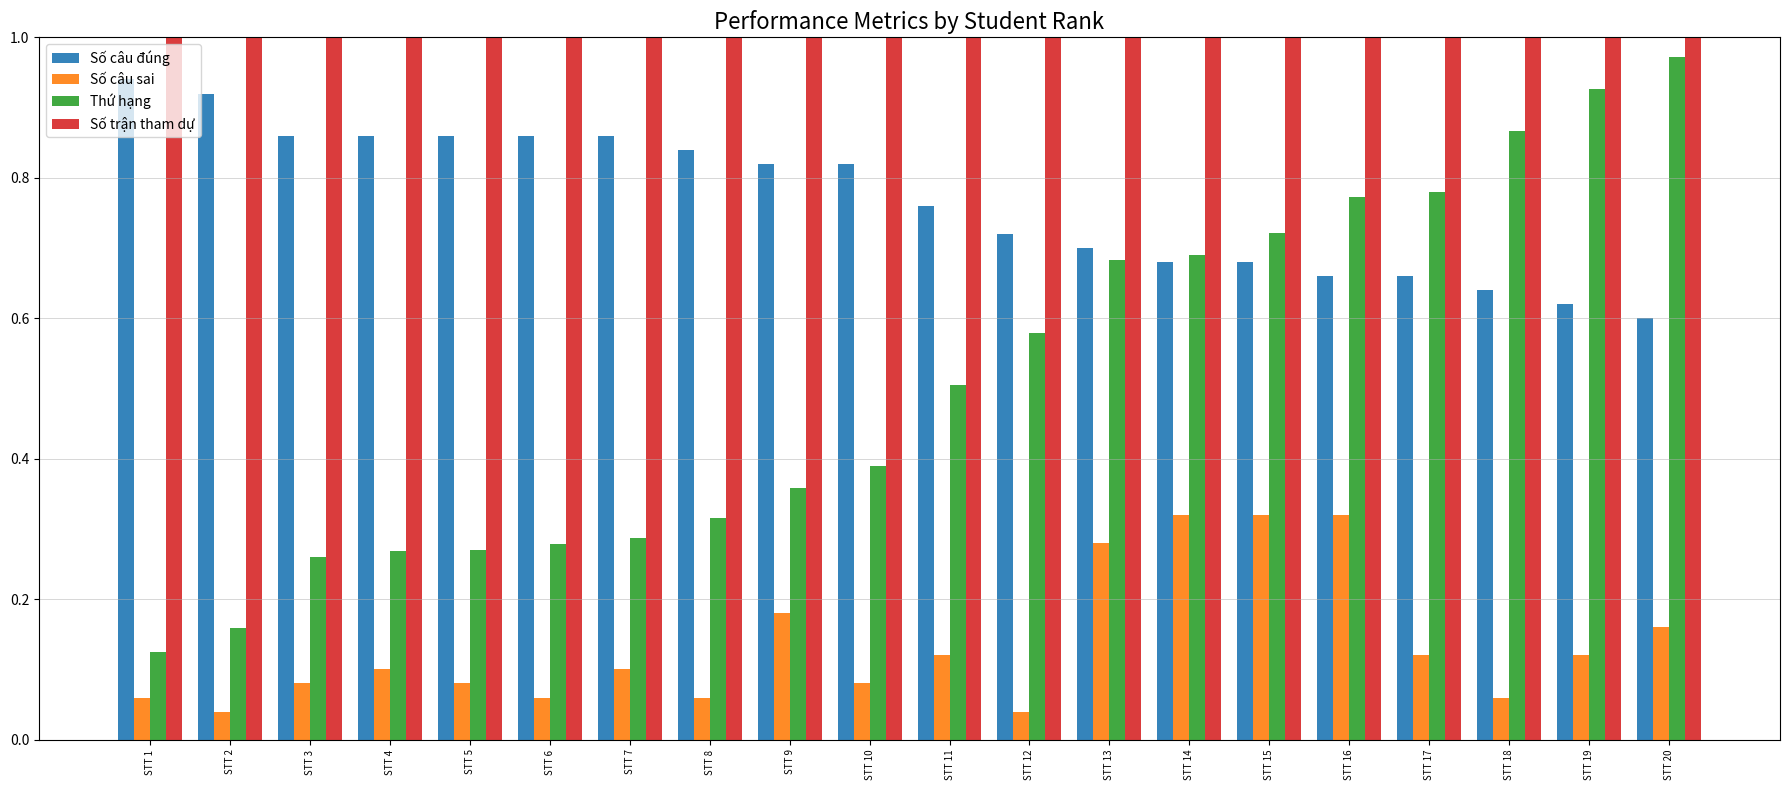

True or false: Số trận tham dự has a value of 1.0 at STT 20.

True